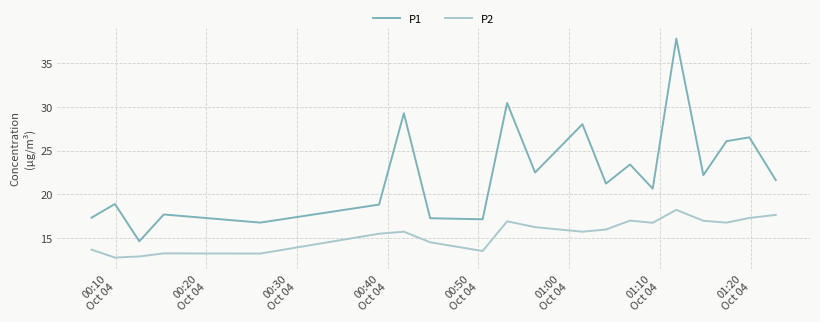

What is the sum of all P2 values?

310.7